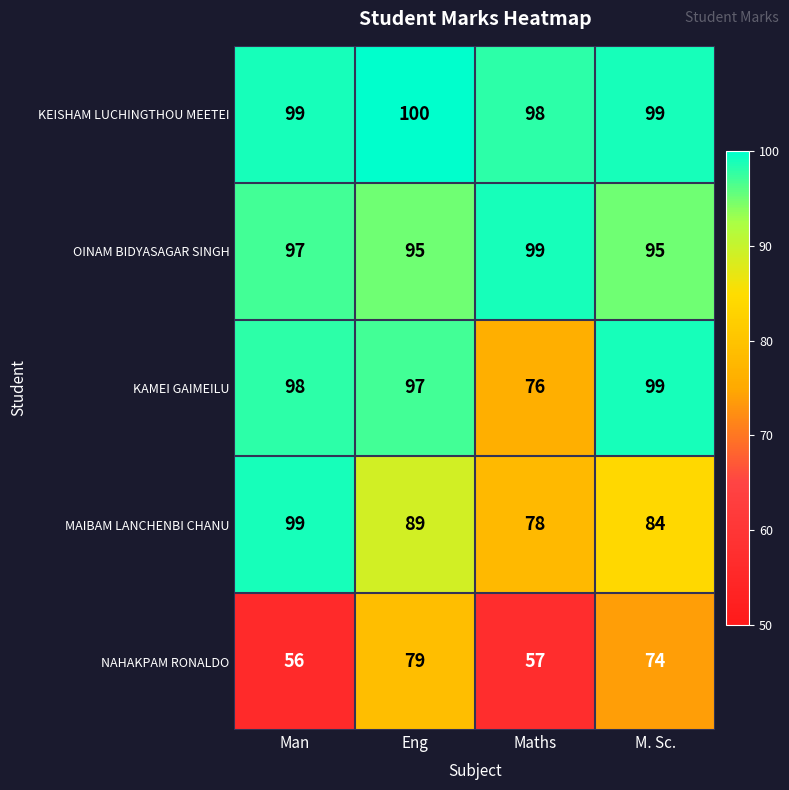

The MAIBAM LANCHENBI CHANU series shows 78 at Maths. True or false?

True